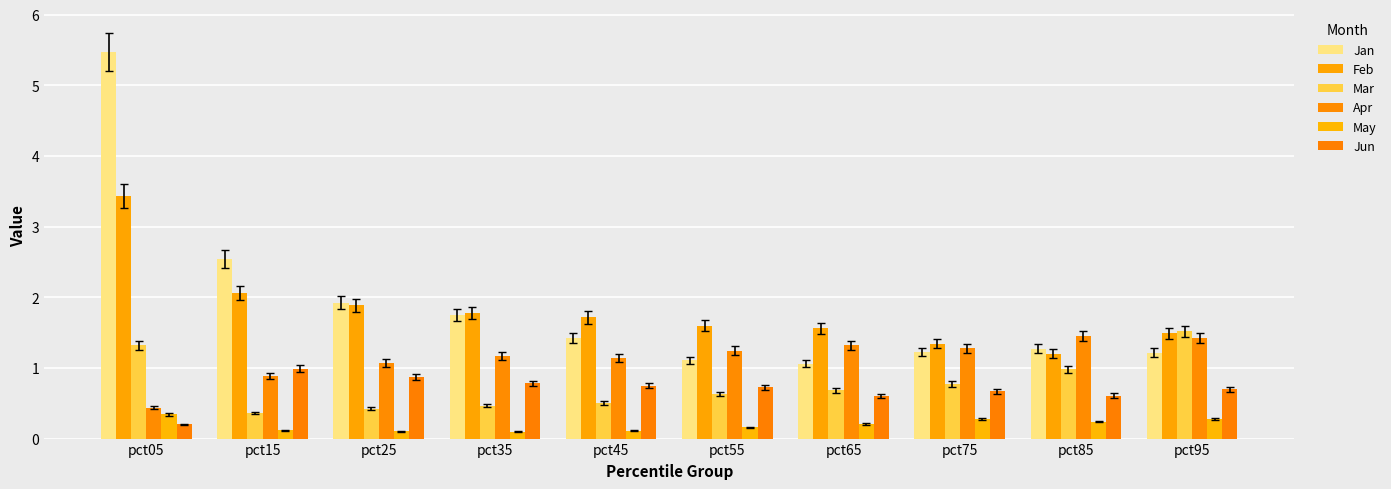

List the labels in order of May value, smallest first.

pct35, pct25, pct45, pct15, pct55, pct65, pct85, pct95, pct75, pct05